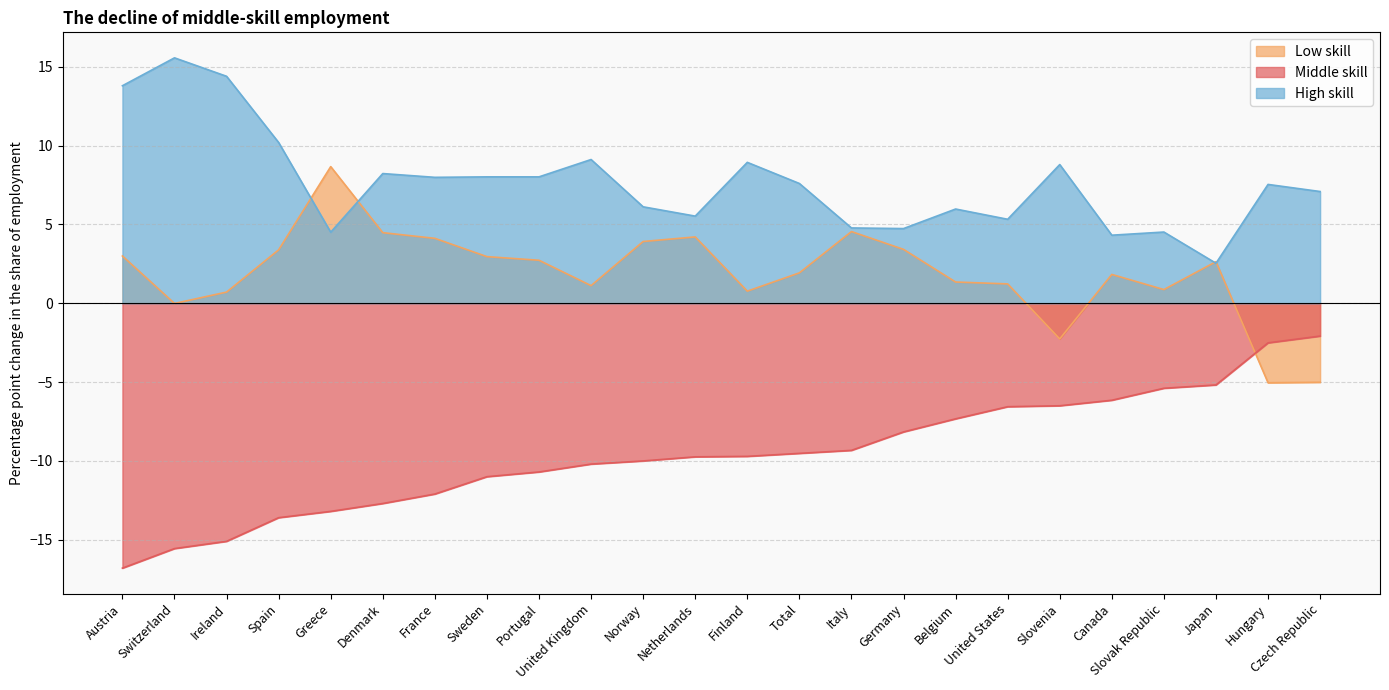

True or false: Middle skill and Low skill intersect in this chart.

True